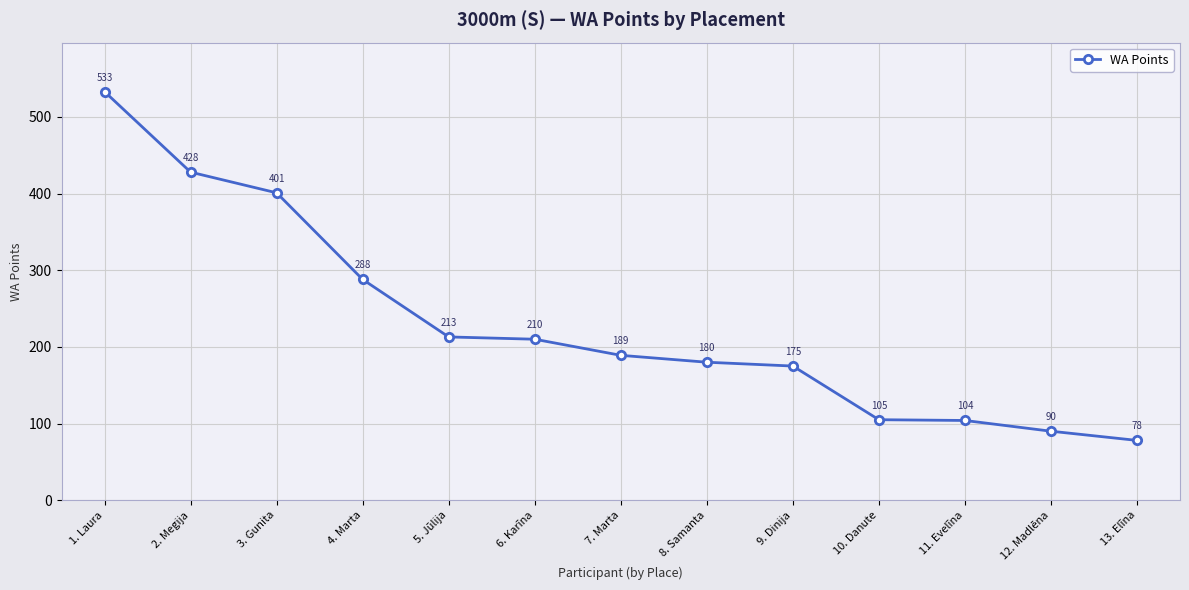

What is the smallest value displayed?

78